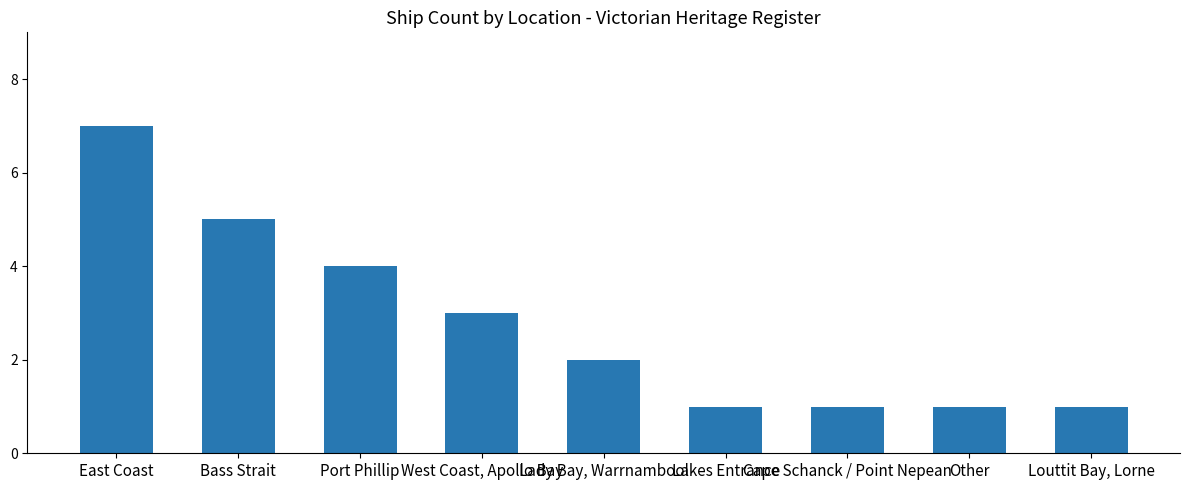

The chart shows a value of 5 at Bass Strait. True or false?

True